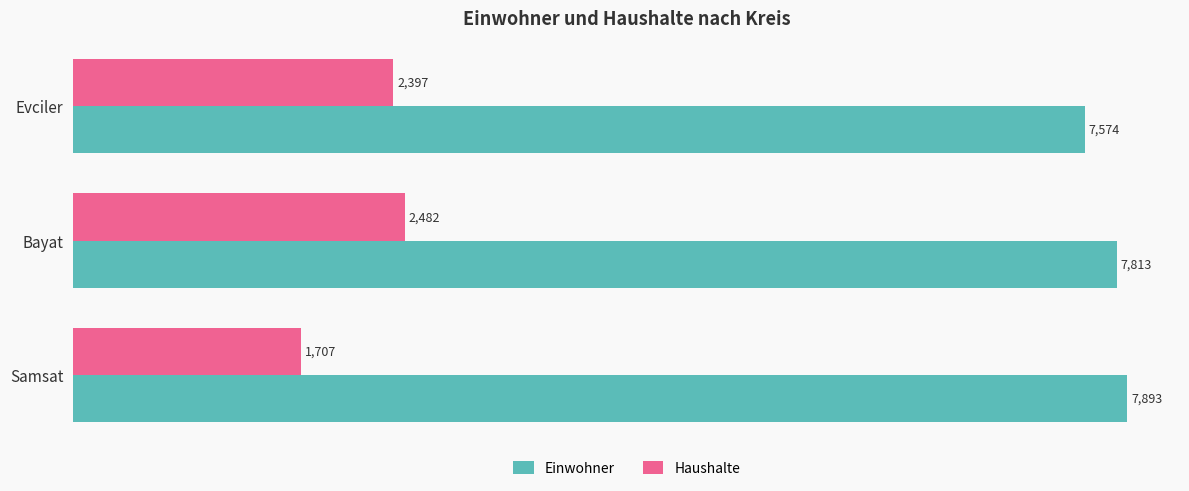

Rank the series by their maximum value, from highest to lowest.

Einwohner, Haushalte